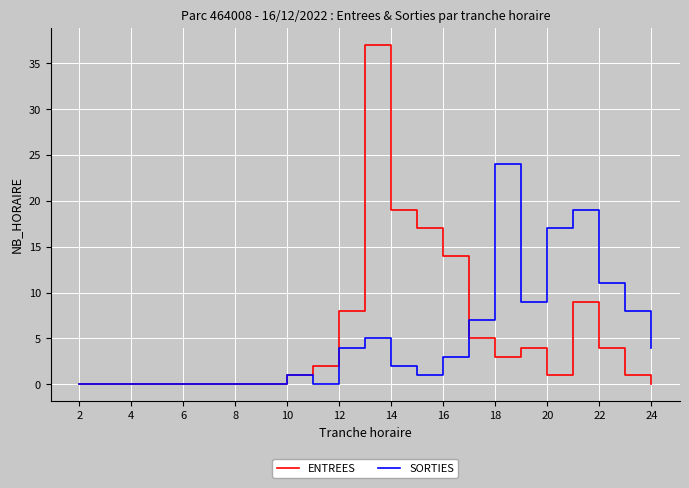

What is the greatest value displayed?

37